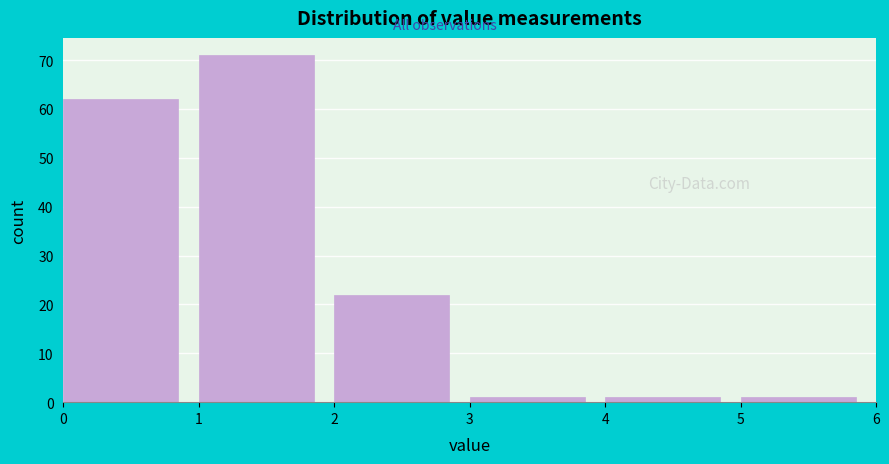

Over which range of the x-axis is the bar tallest?

1 to 2